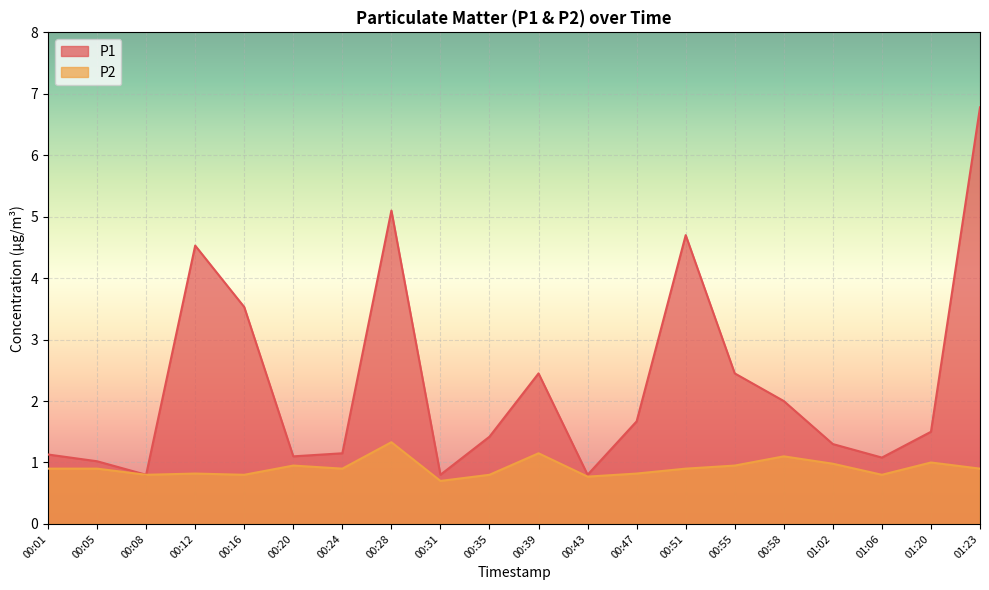

At how many categories does at least one series exceed 1?

17